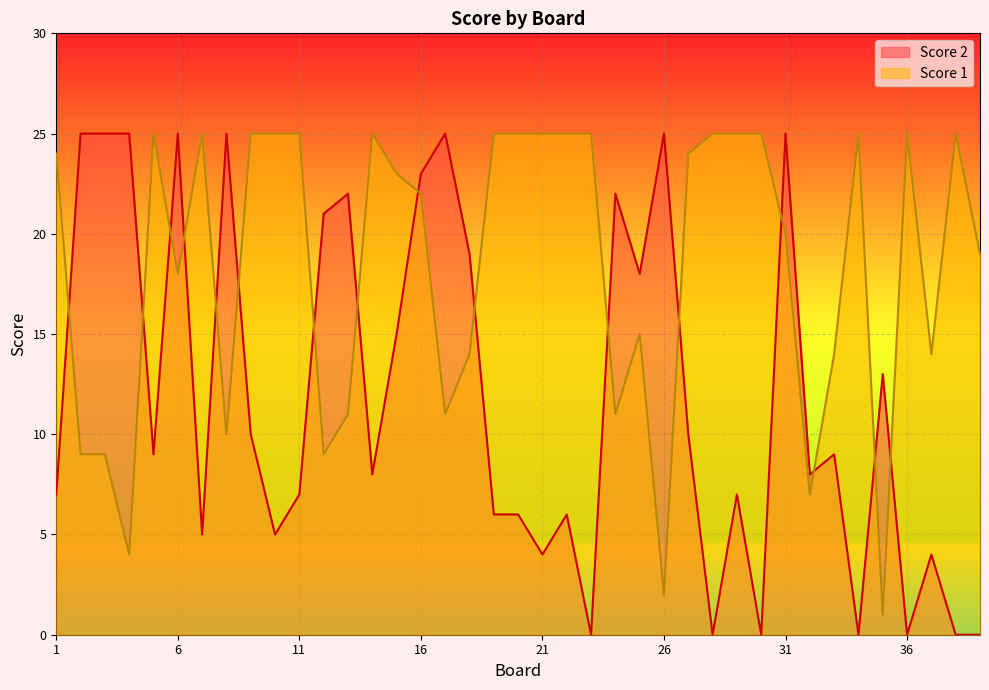

Where do Score 1 and Score 2 first cross each other?

1 and 2